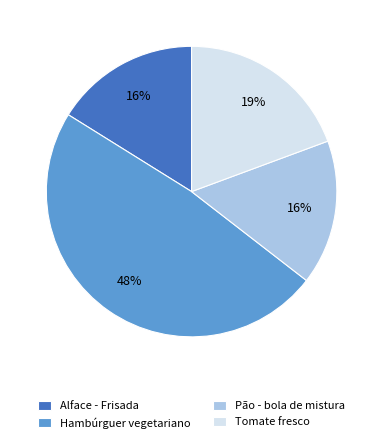

Does Pão - bola de mistura account for over 50% of the chart?

No